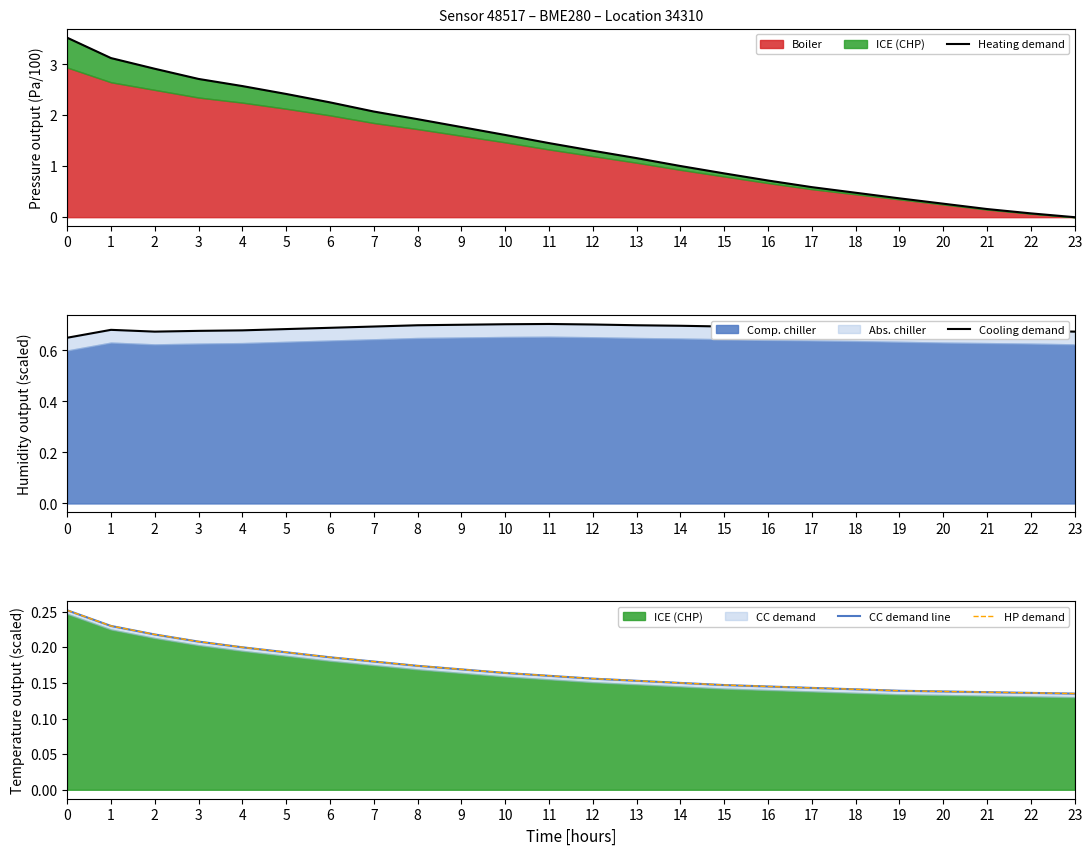

Between 6 and 22, which is larger?

6